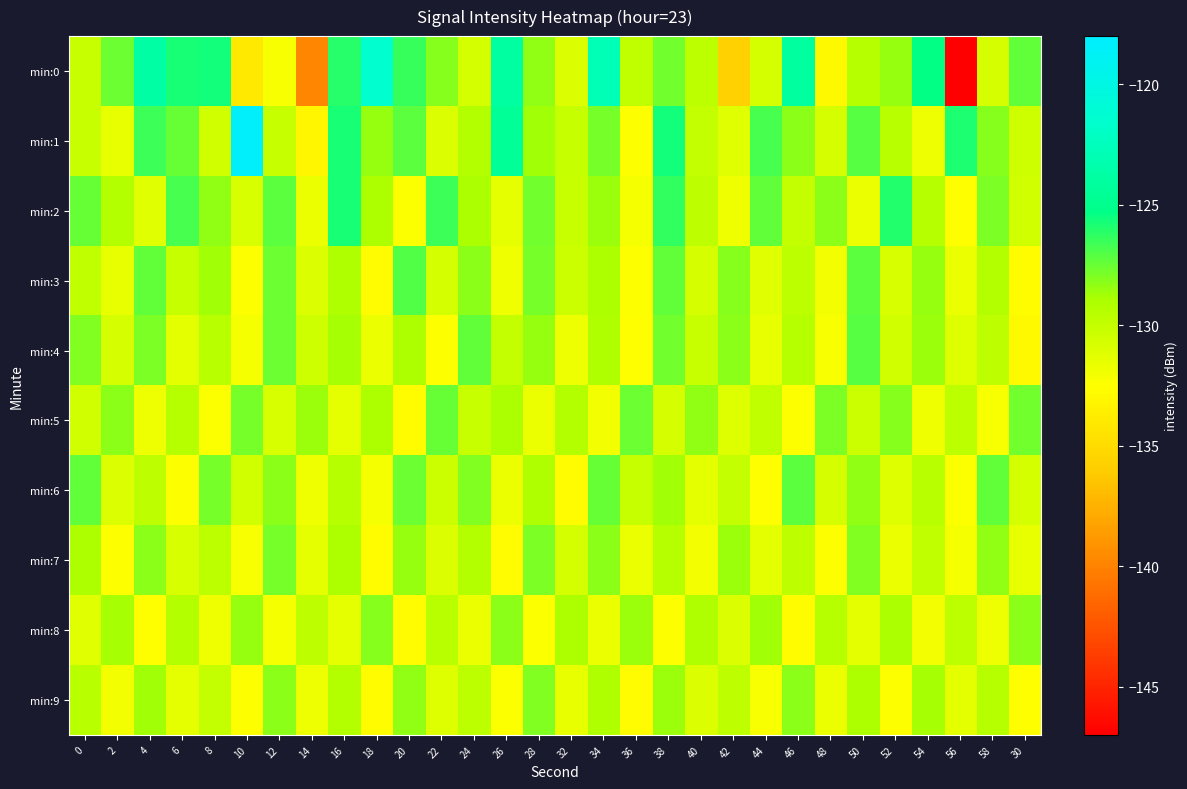

What is the spread (max minus min) of values at 6?

6.6